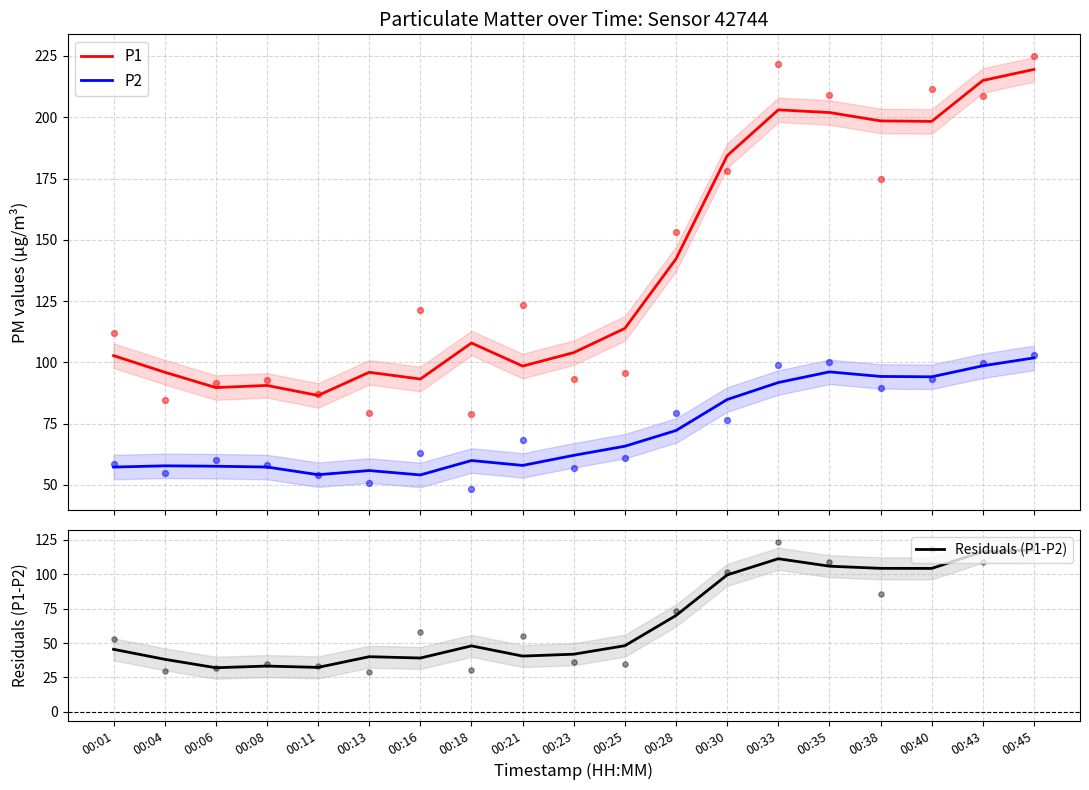

At how many categories does at least one series exceed 208?

2